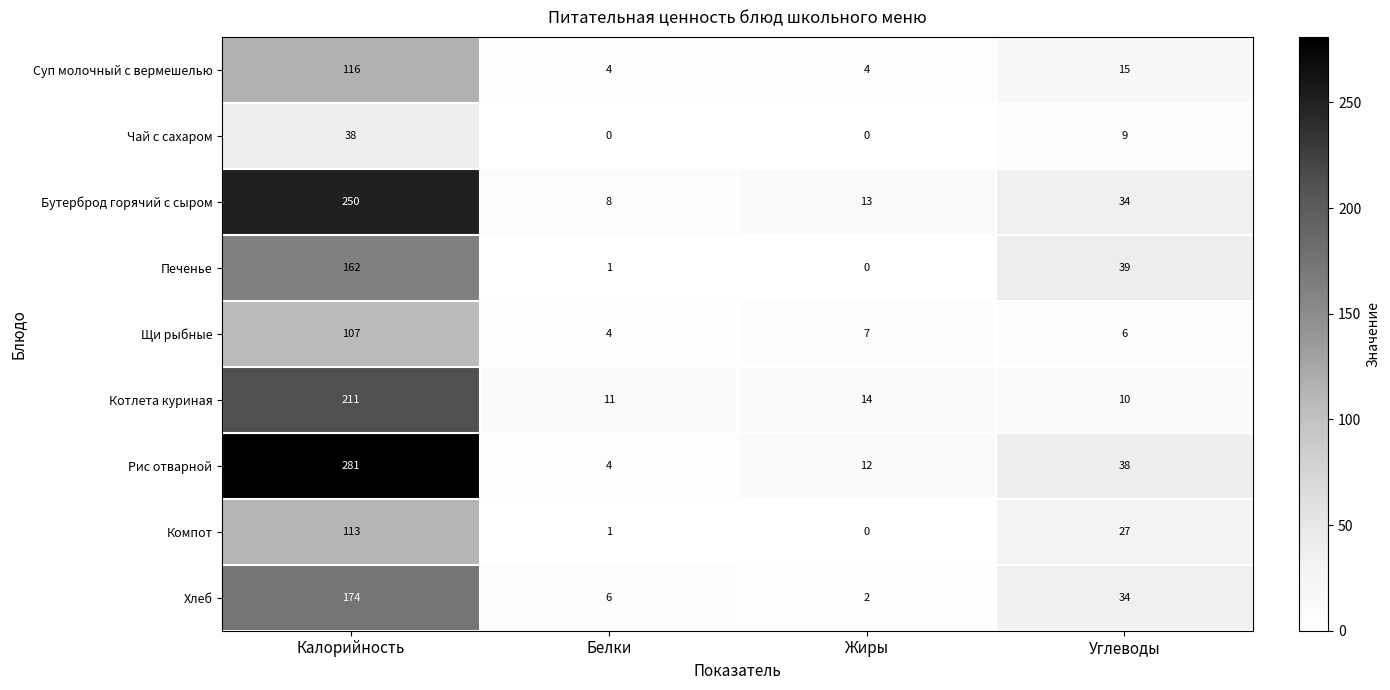

At how many categories does at least one series exceed 274?

1